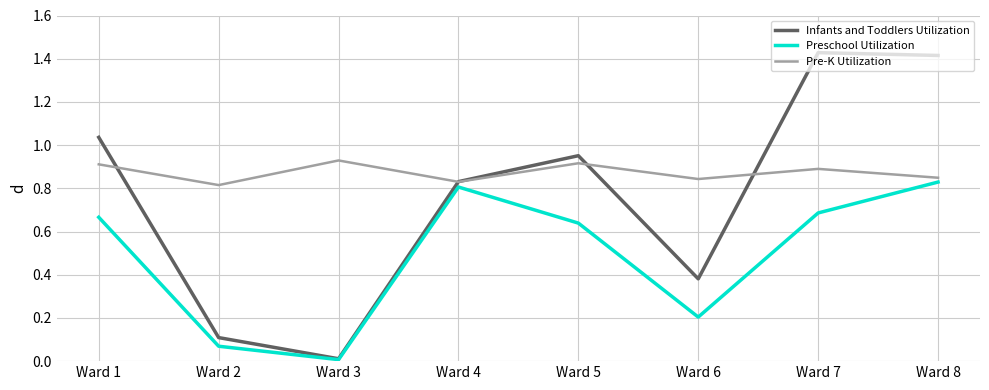

Is the value of Preschool Utilization at Ward 4 greater than the value of Pre-K Utilization at Ward 1?

No